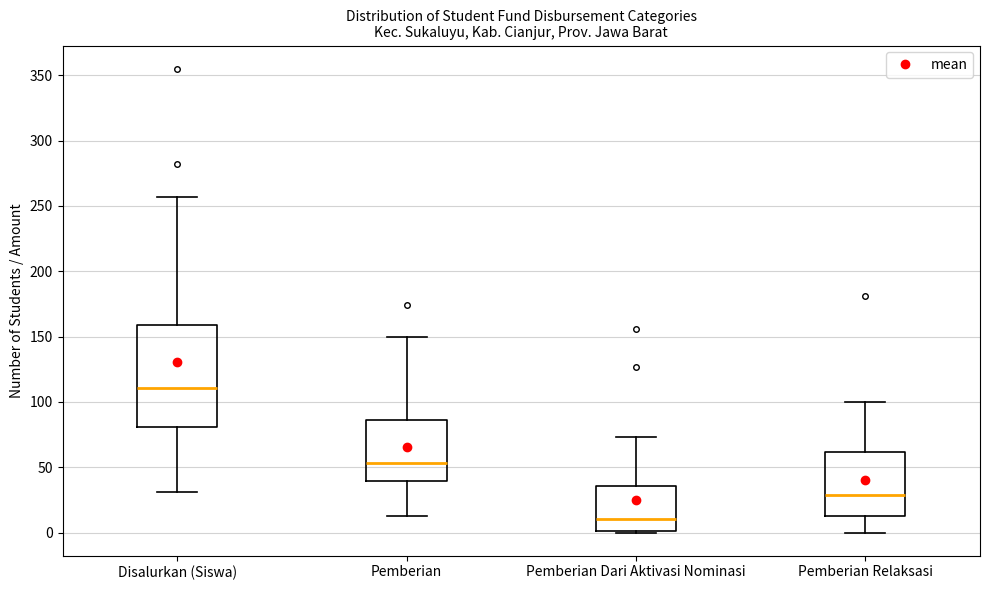

Comparing the boxes themselves (not the whiskers), which one is the tallest?

Disalurkan (Siswa)